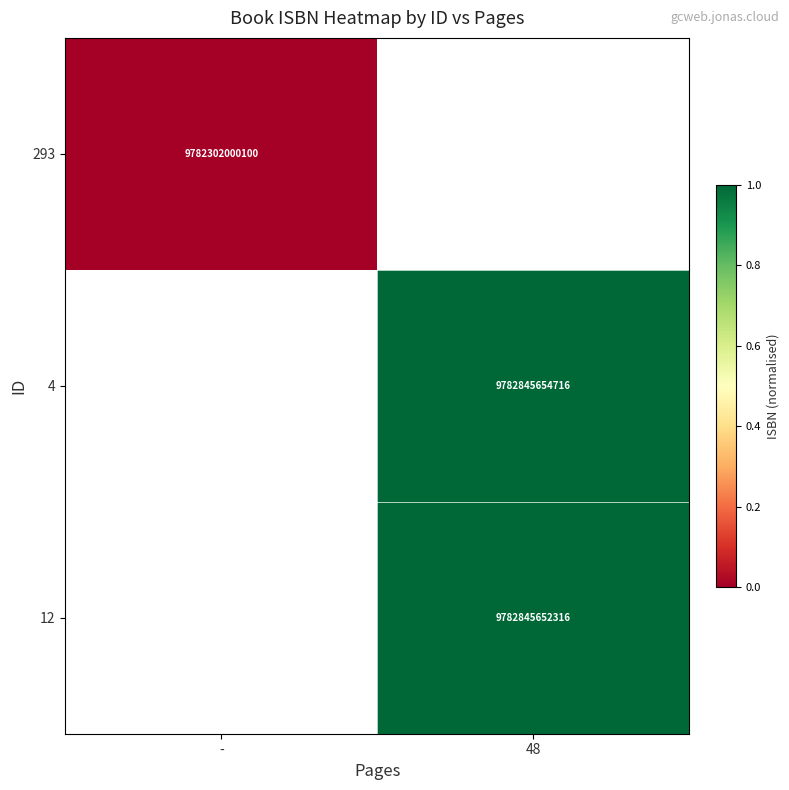

Is it true that 4 equals 16344038129305 at 48?

False